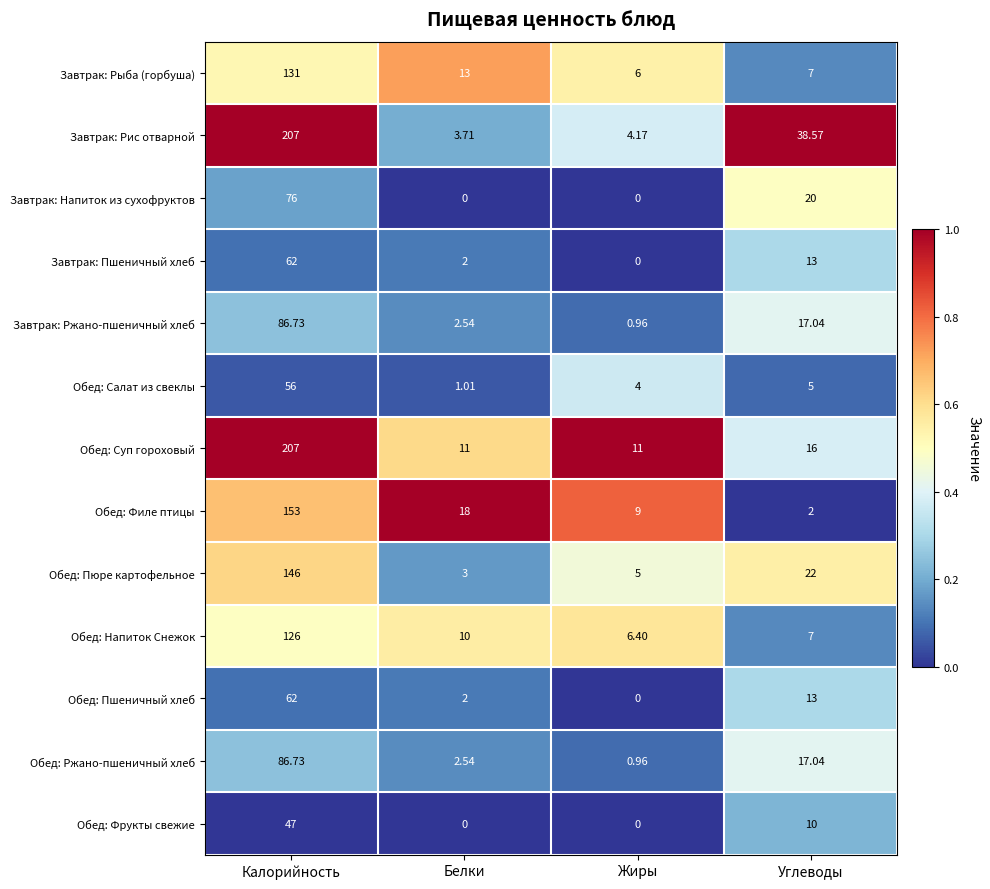

At which category is the sum across all series the highest?

Калорийность